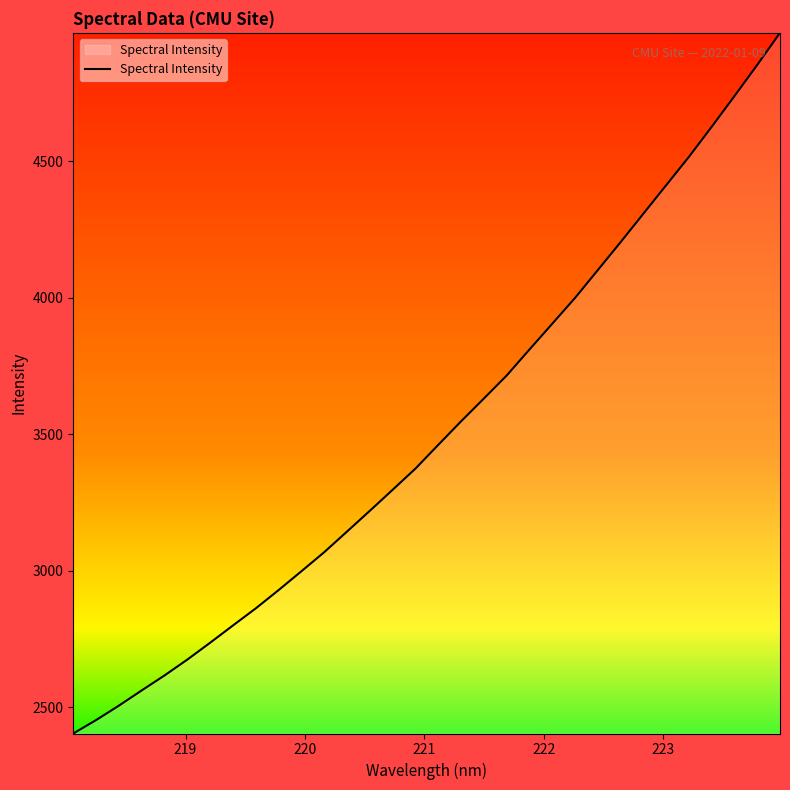

What is the smallest value displayed?

2403.2